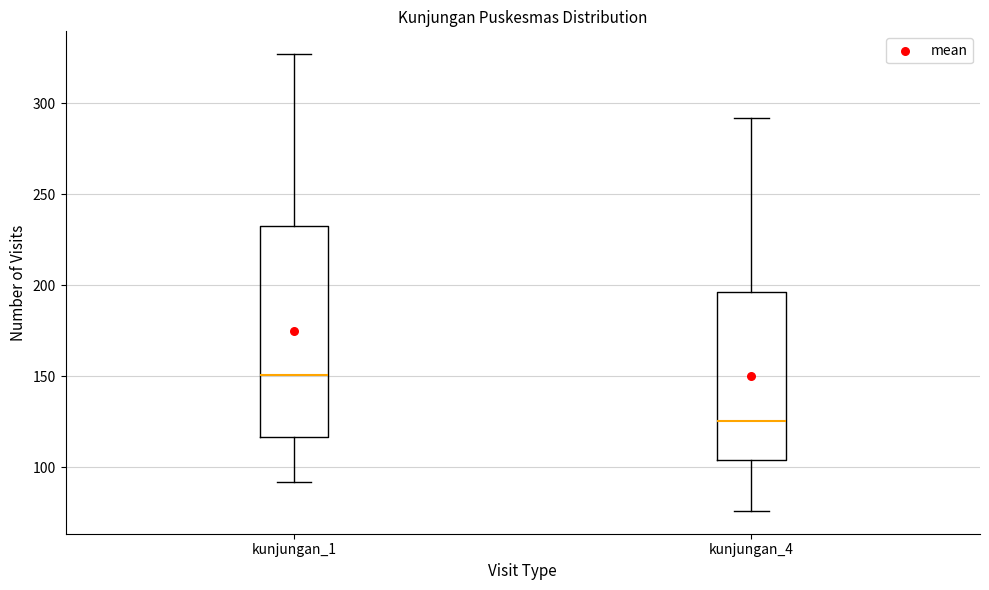

Which box is the tallest, from its lower edge to its upper edge?

kunjungan_1